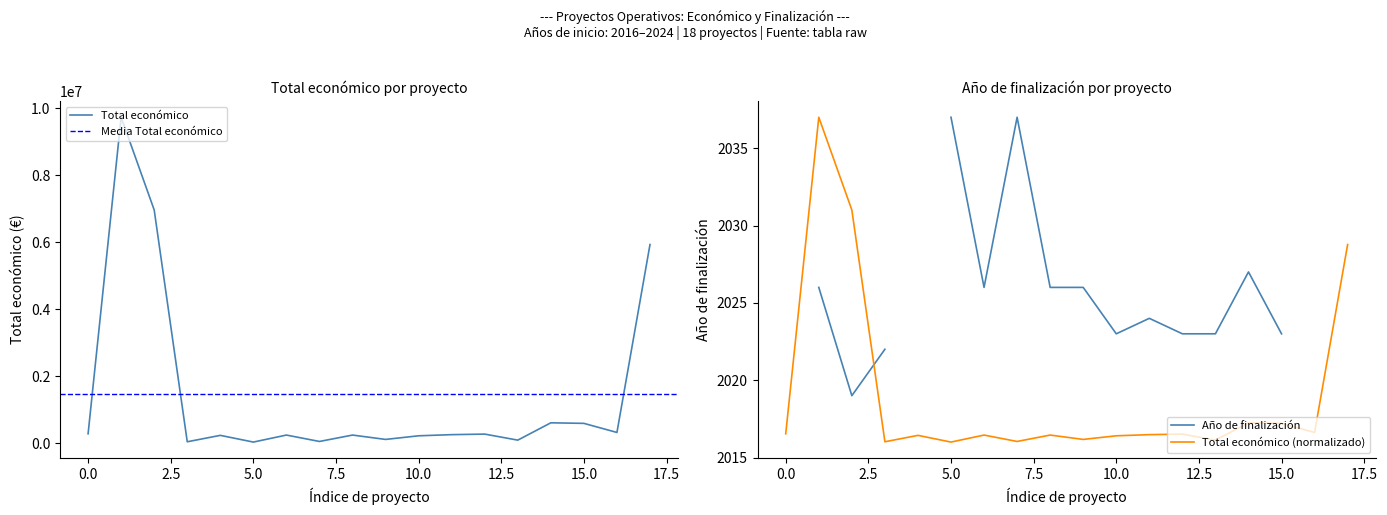

Reading left to right, extract all data points from this chart.

287559	9724763	6960293	49977	241068	40876	250000	59106	250000	120000	228019	262332	278602	98619	615375	598659	327744	5930502